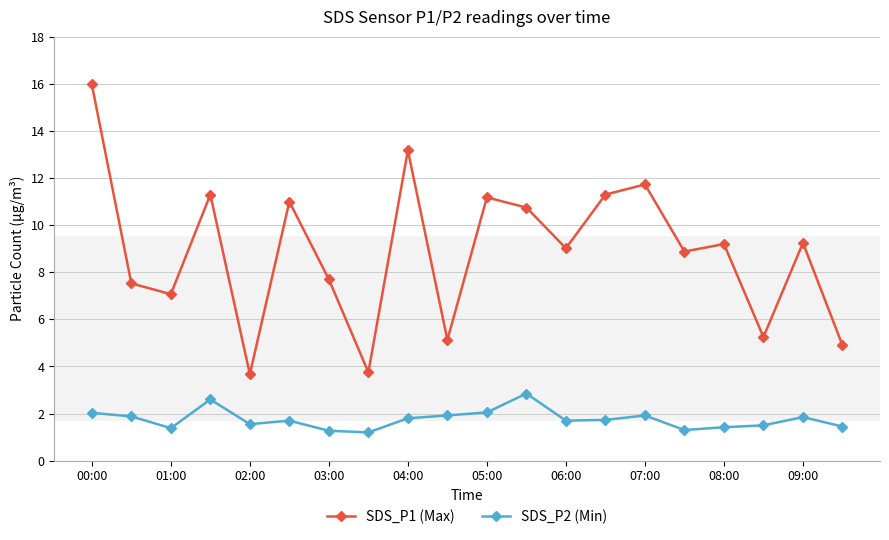

What is the difference between the maximum and second lowest values in the SDS_P1 (Max) series?

12.2